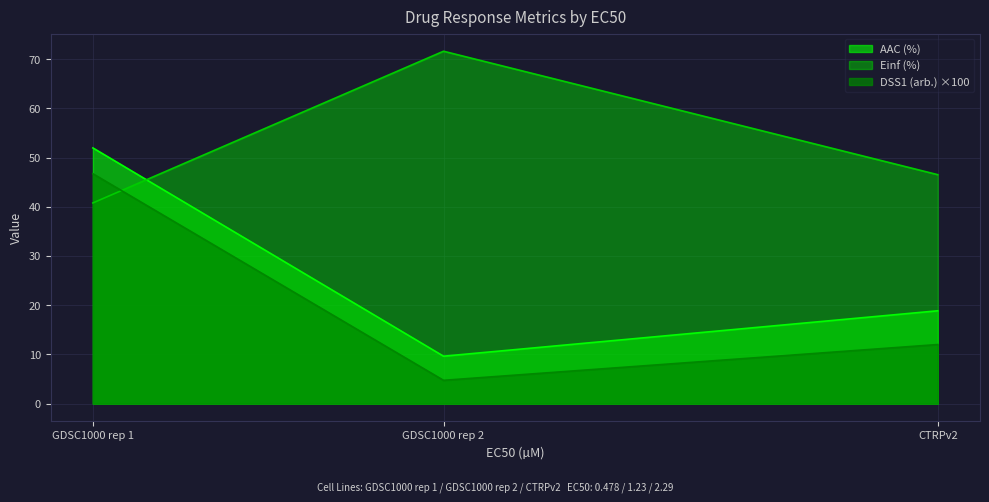

Reading left to right, what are all the values shown in this chart?

AAC (%): 51.9	9.6	18.9
Einf (%): 40.8	71.6	46.5
DSS1 (arb.): 46.7	4.7	12.0